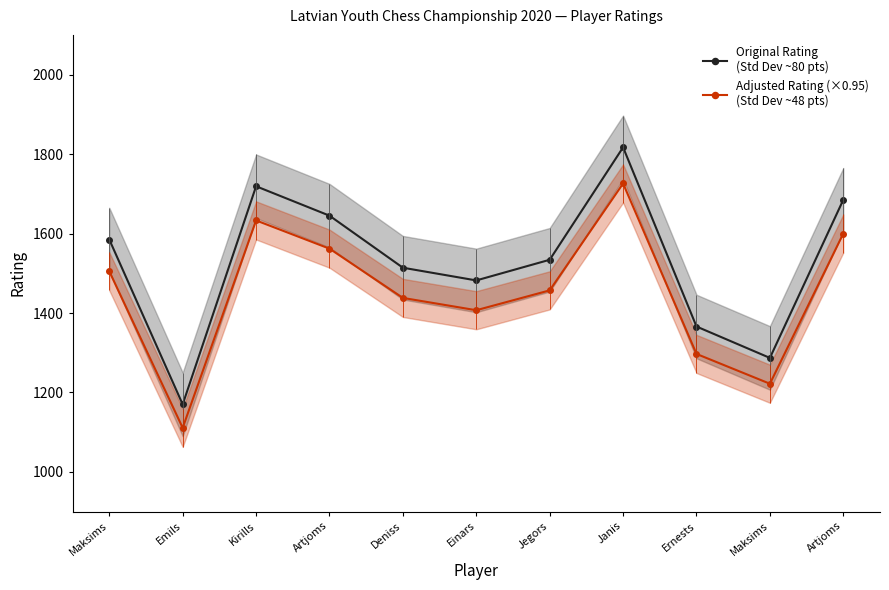

Does the chart have visible grid lines?

No